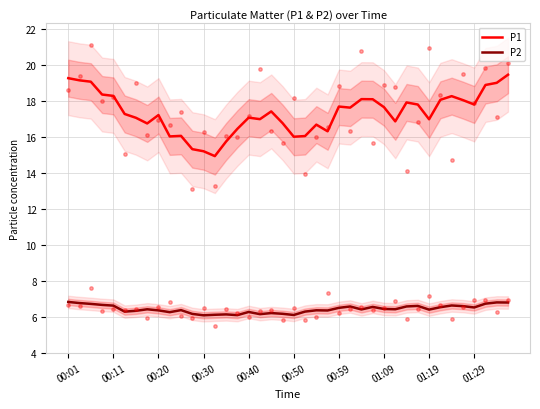

Which series contains the highest Y value?

P1